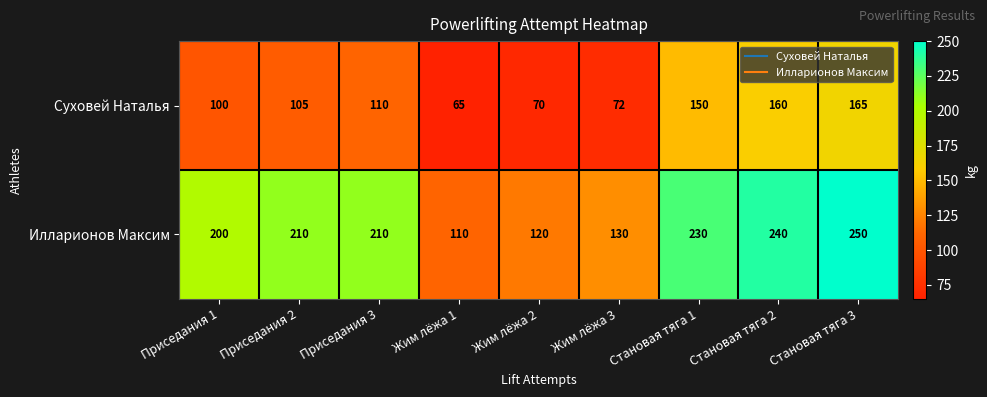

At which category is the sum across all series the highest?

Становая тяга 3